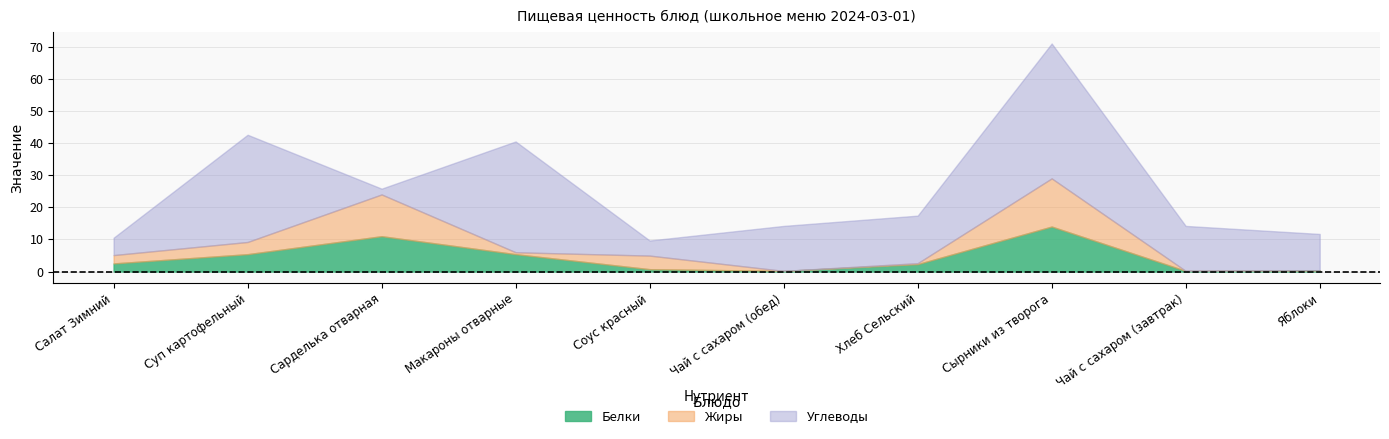

Which has a higher value, Суп картофельный or Салат Зимний?

Суп картофельный